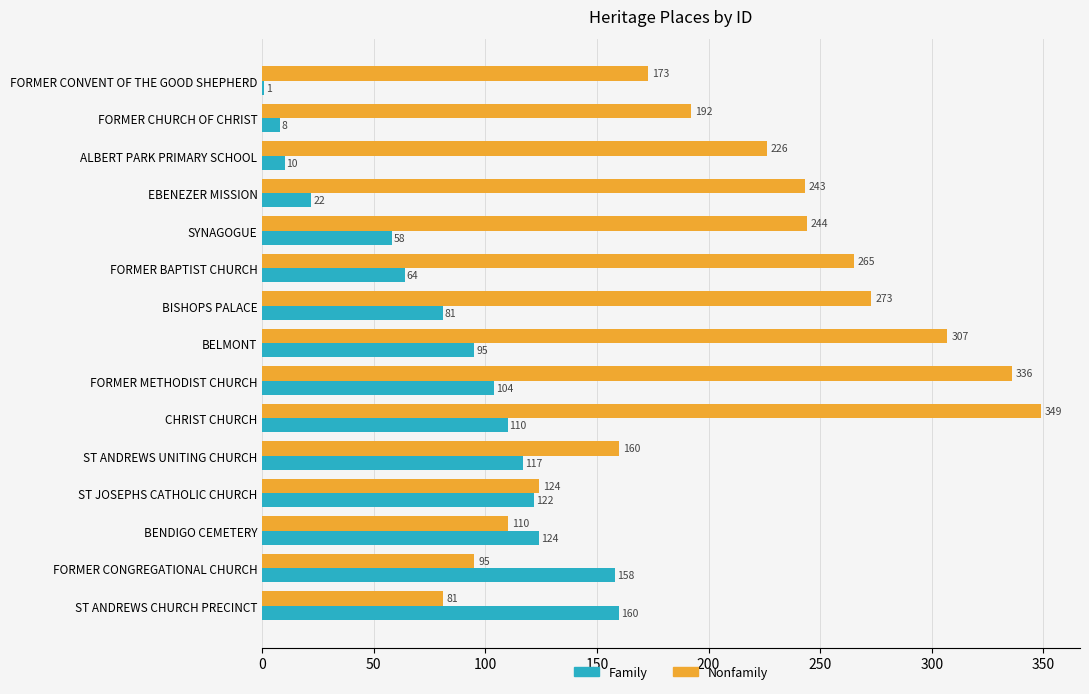

What are all the series names shown in the legend?

Family, Nonfamily